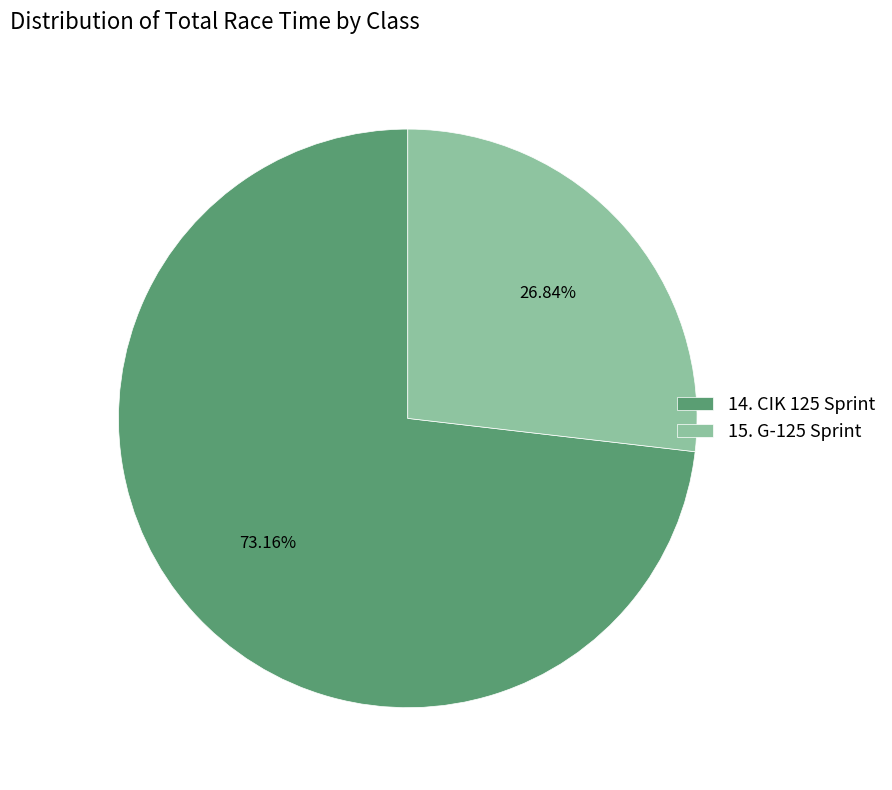

What is the smallest slice in the pie chart?

15. G-125 Sprint